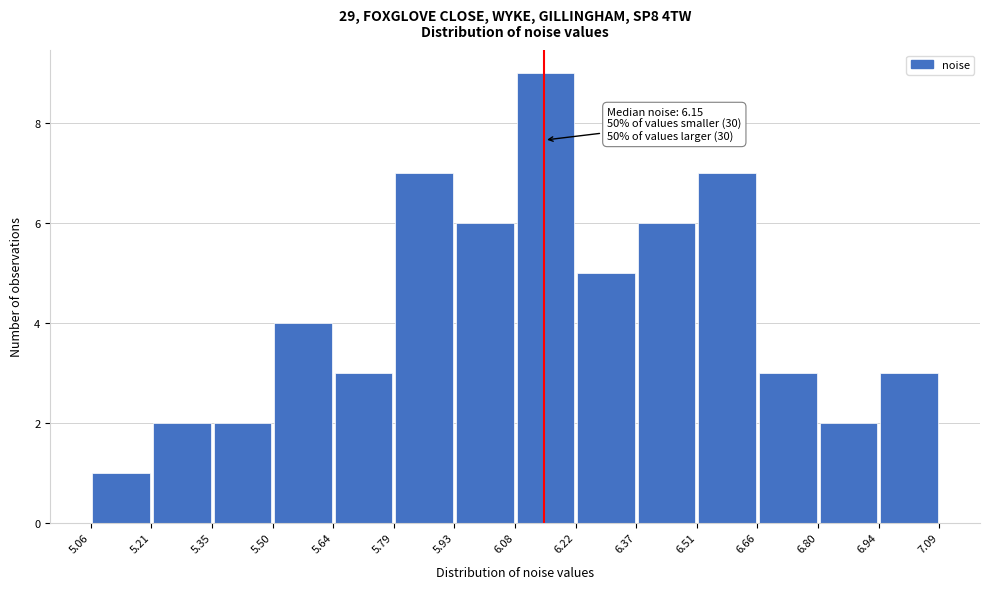

Over which range of the x-axis is the bar tallest?

6.08 to 6.22